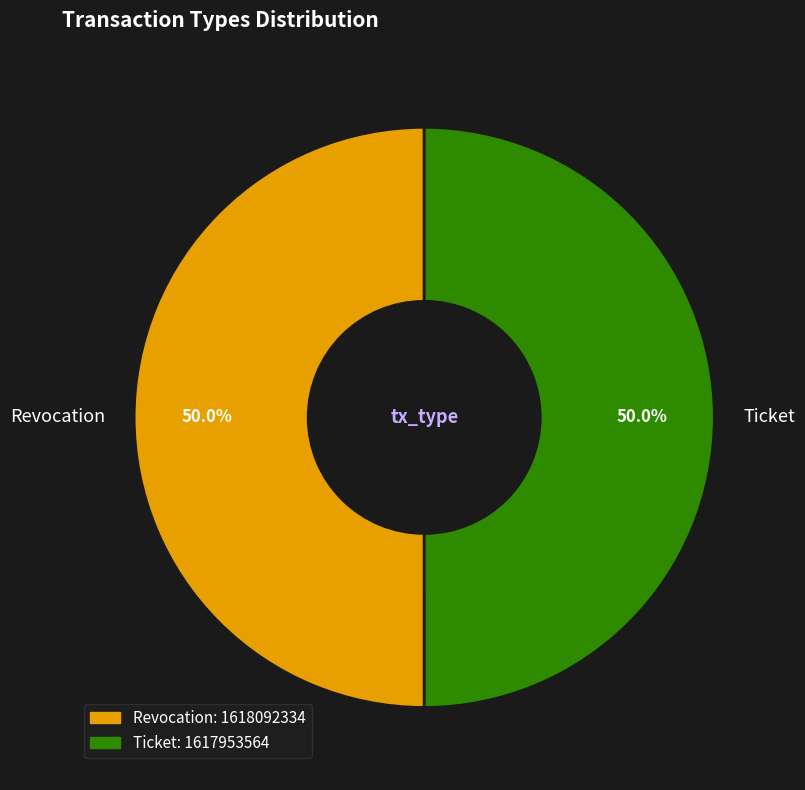

What is the ratio of the value at Revocation to the value at Ticket?

1.0